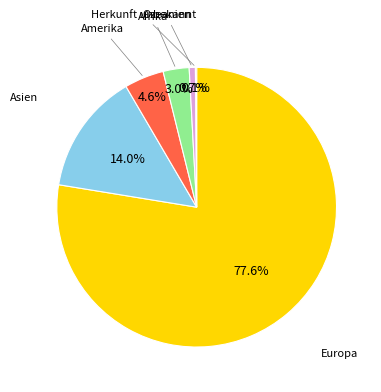

Which slice represents more than half of the pie?

Europa